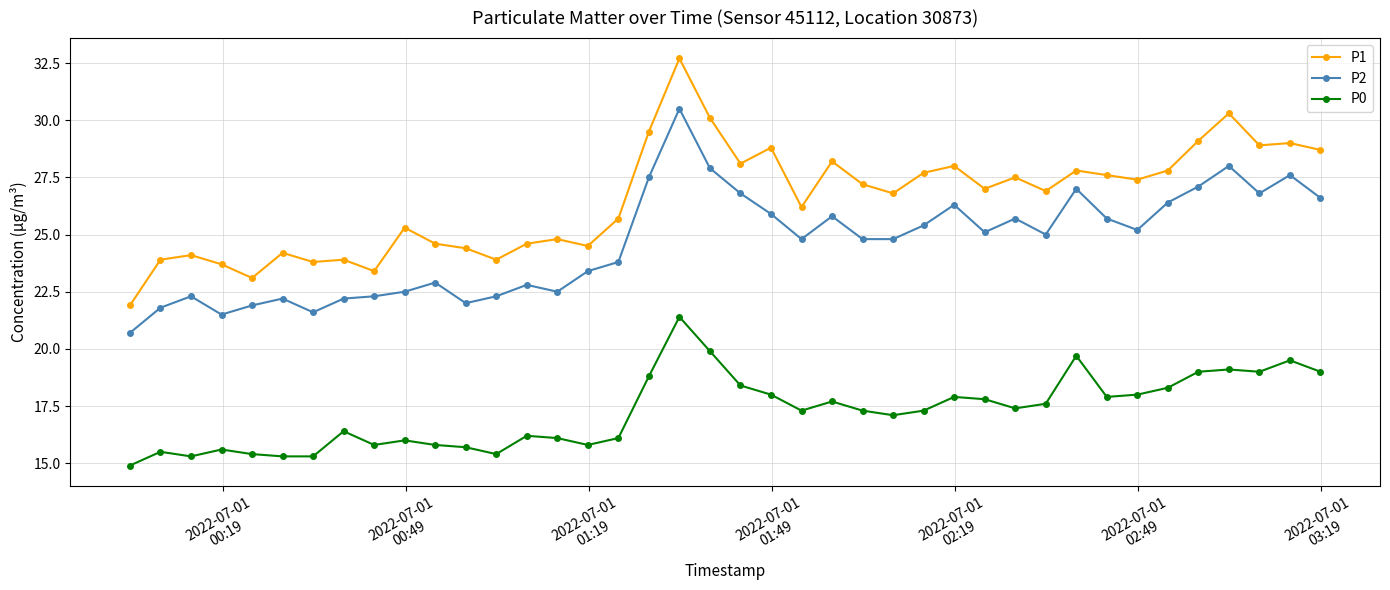

Which series has the largest total across all categories?

P1